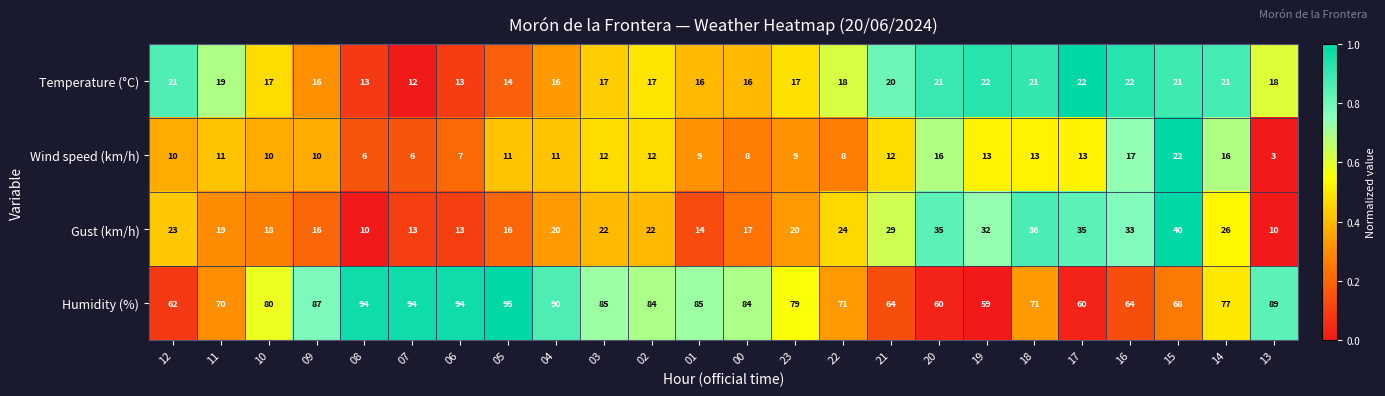

At which label does Humidity (%) reach its peak?

05